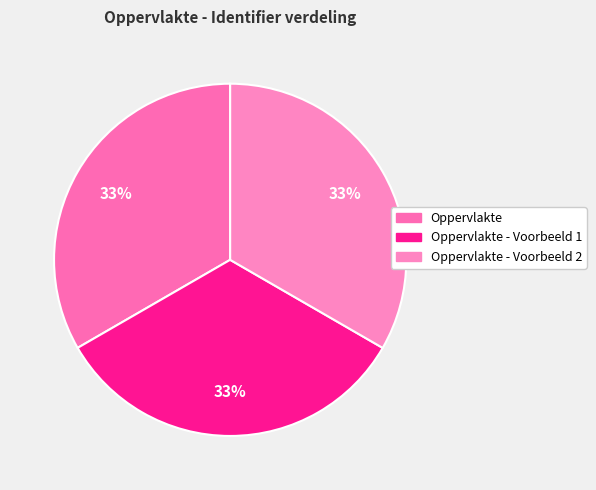

Which category has the smallest portion of the pie?

Oppervlakte